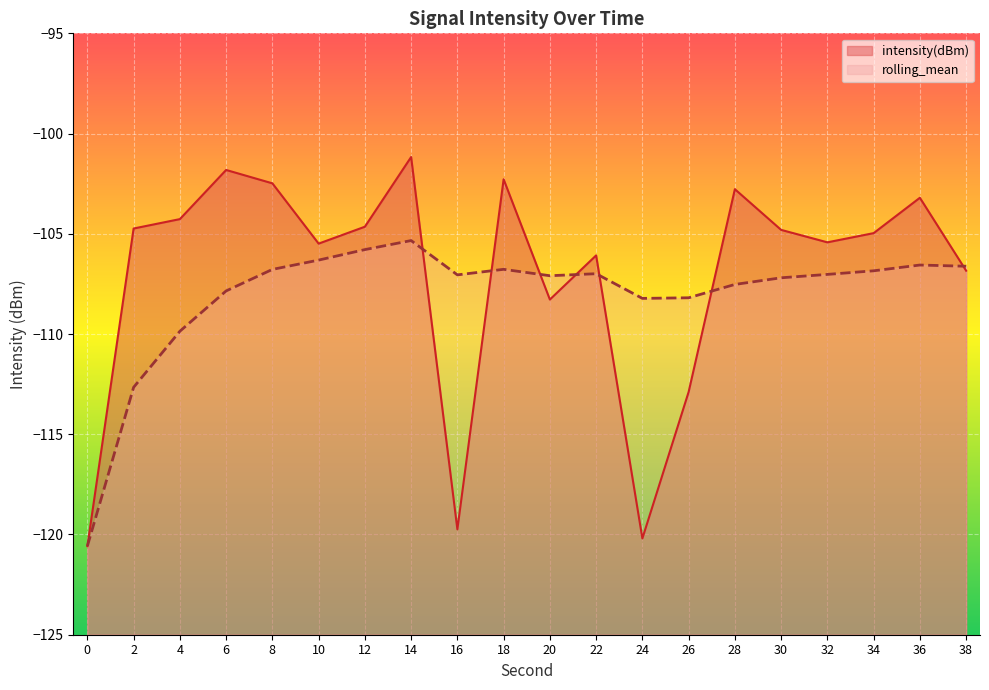

What is the sum of the rolling_mean values at 2 and 36?

-219.2